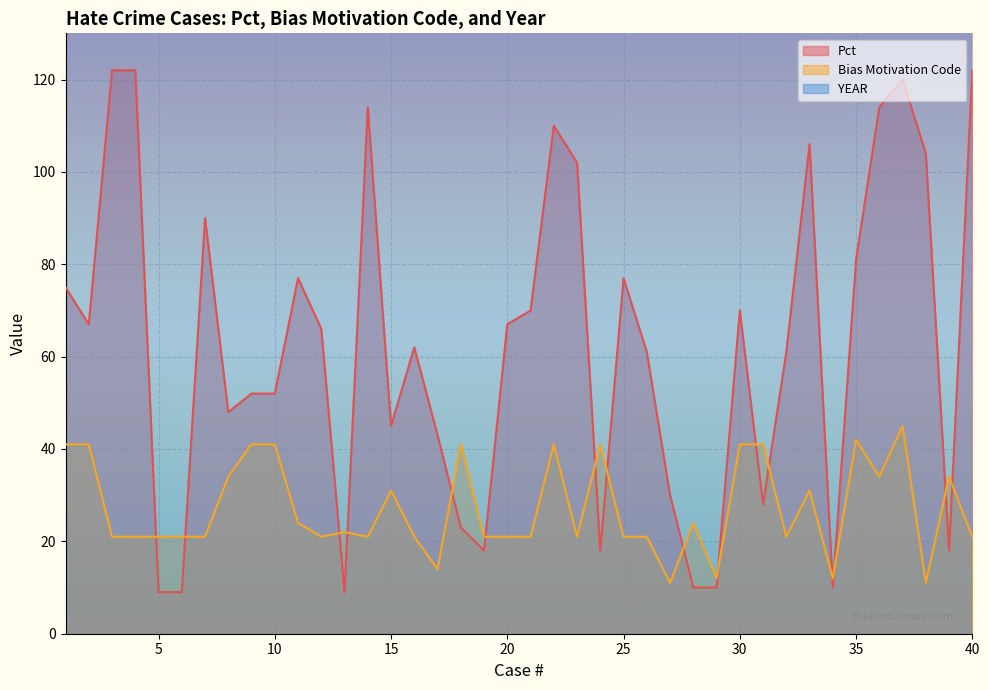

Which category has the highest value in the Bias Motivation Code series?

37